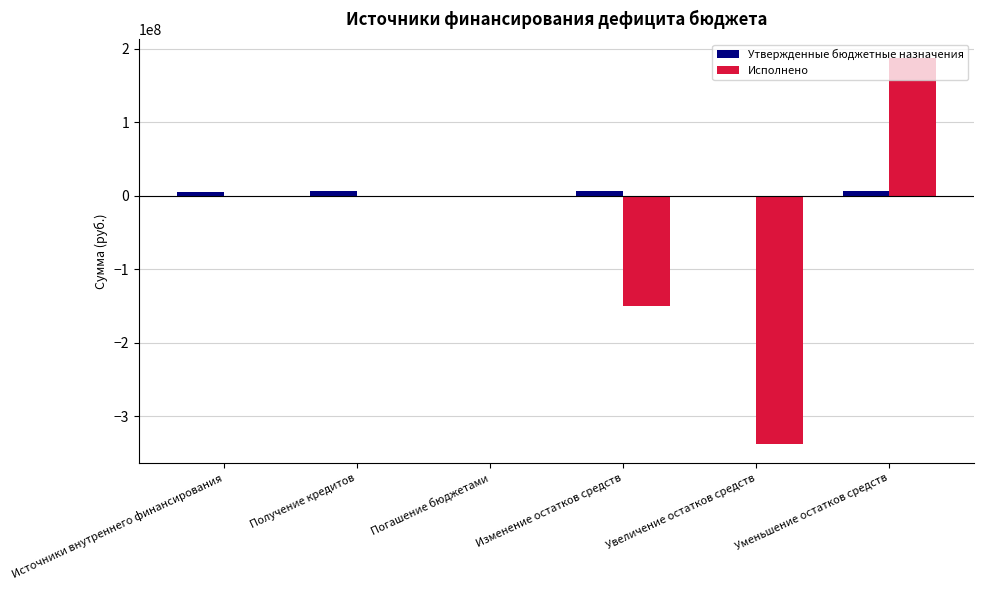

How many groups of bars are there?

6